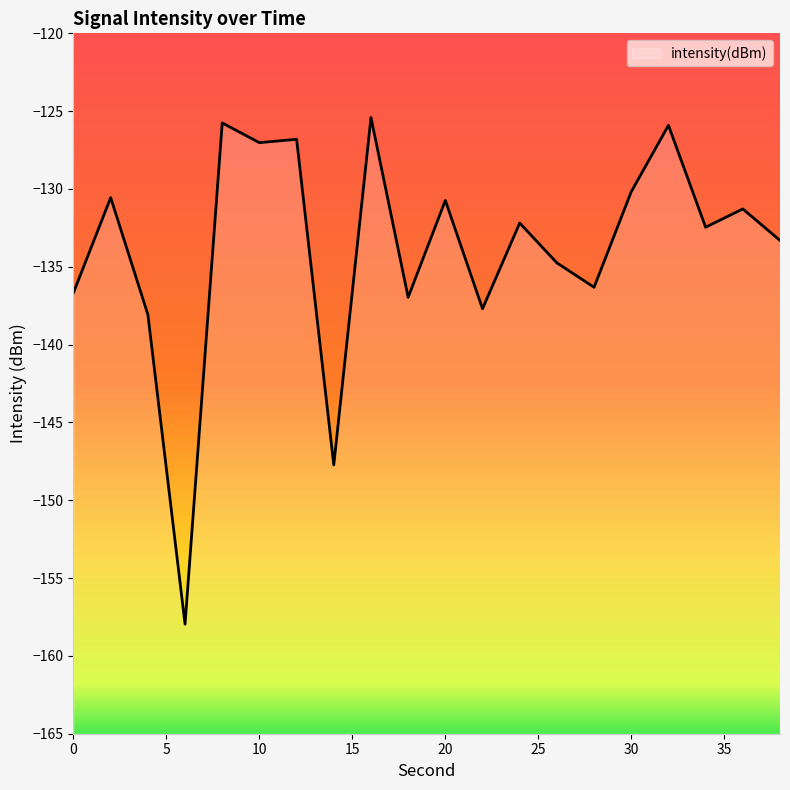

Rank the categories by value from highest to lowest.

16, 8, 32, 12, 10, 30, 2, 20, 36, 24, 34, 38, 26, 28, 0, 18, 22, 4, 14, 6